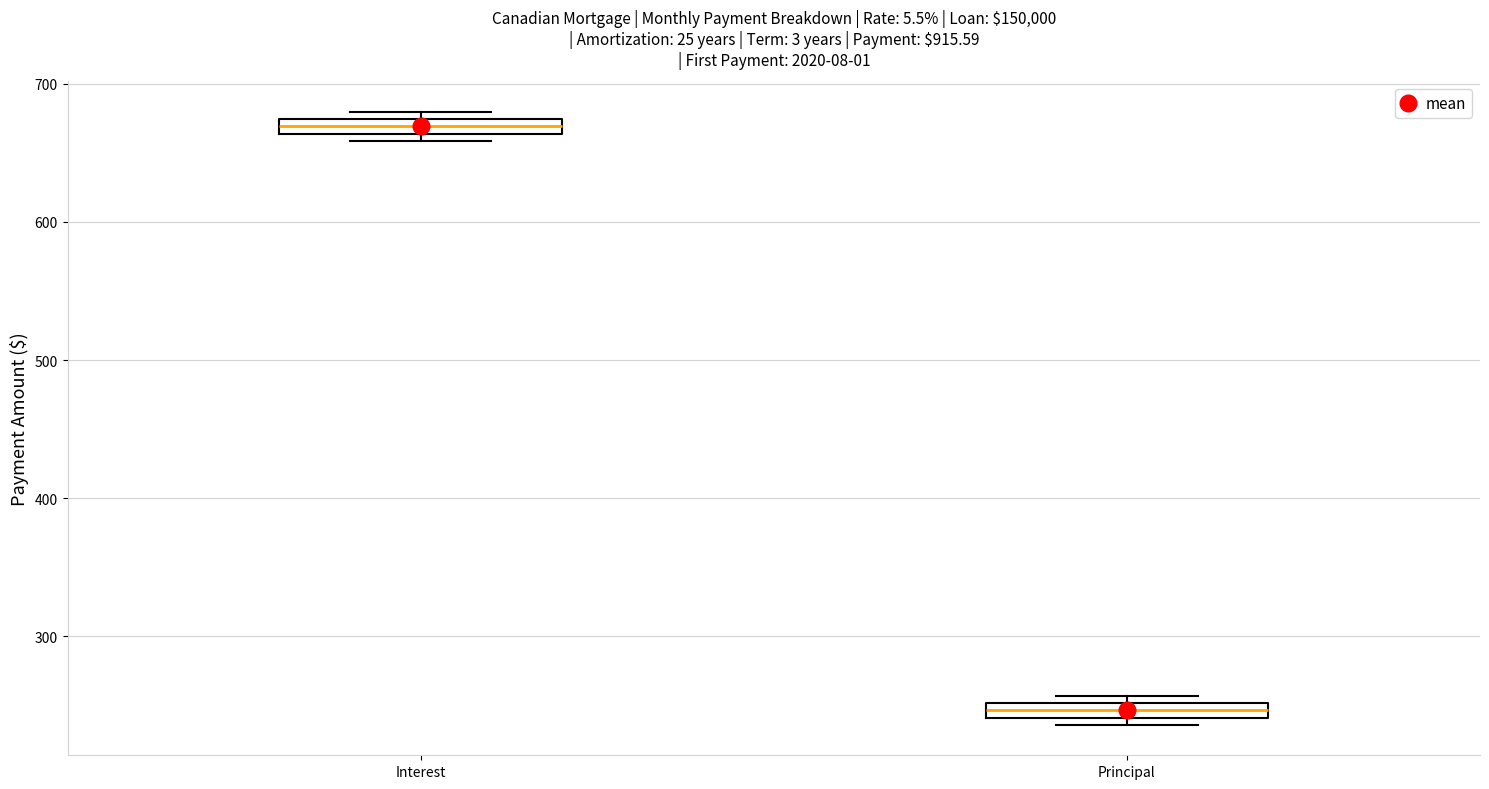

Which box has the lowest median line?

Principal